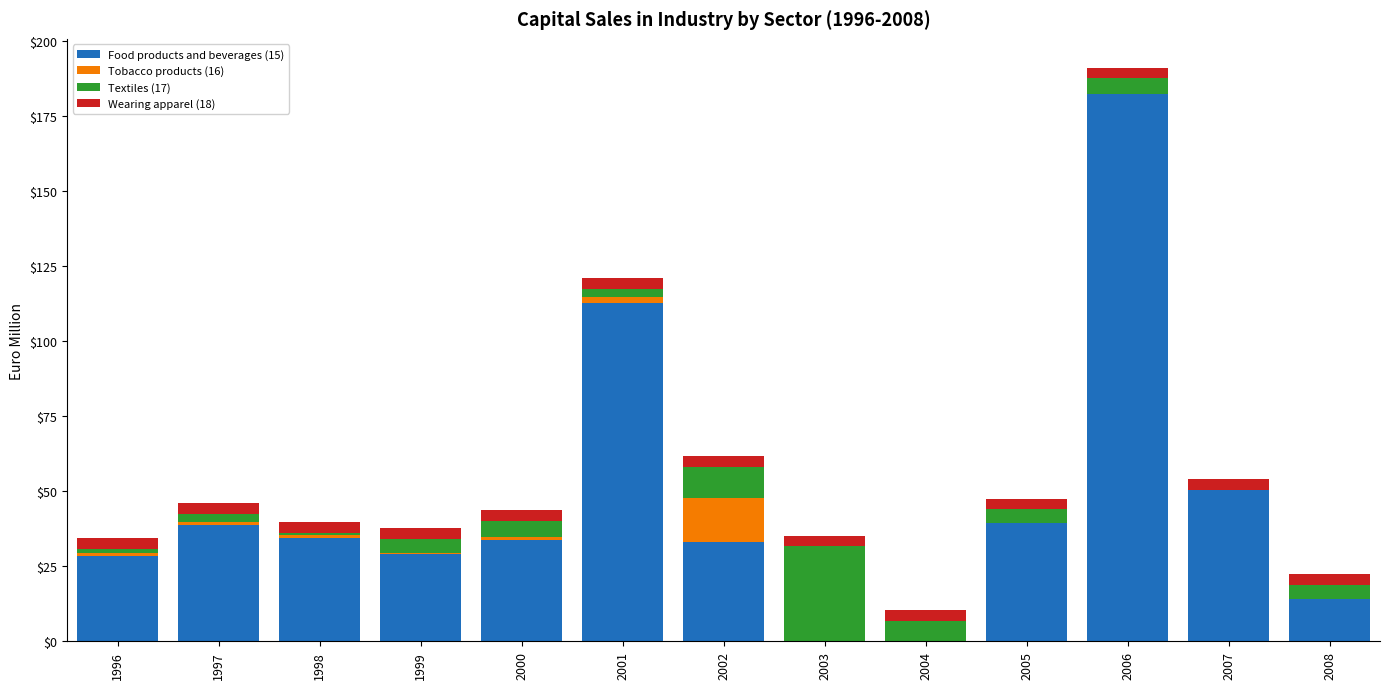

At which category is the sum across all series the highest?

2006